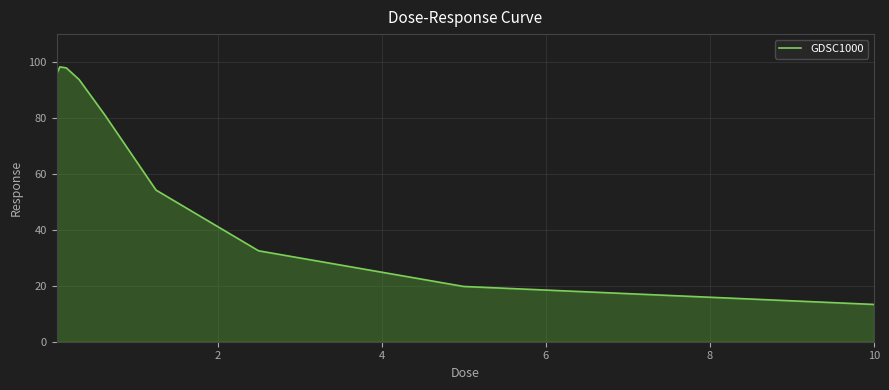

What is the difference between the second highest and minimum values?

84.6